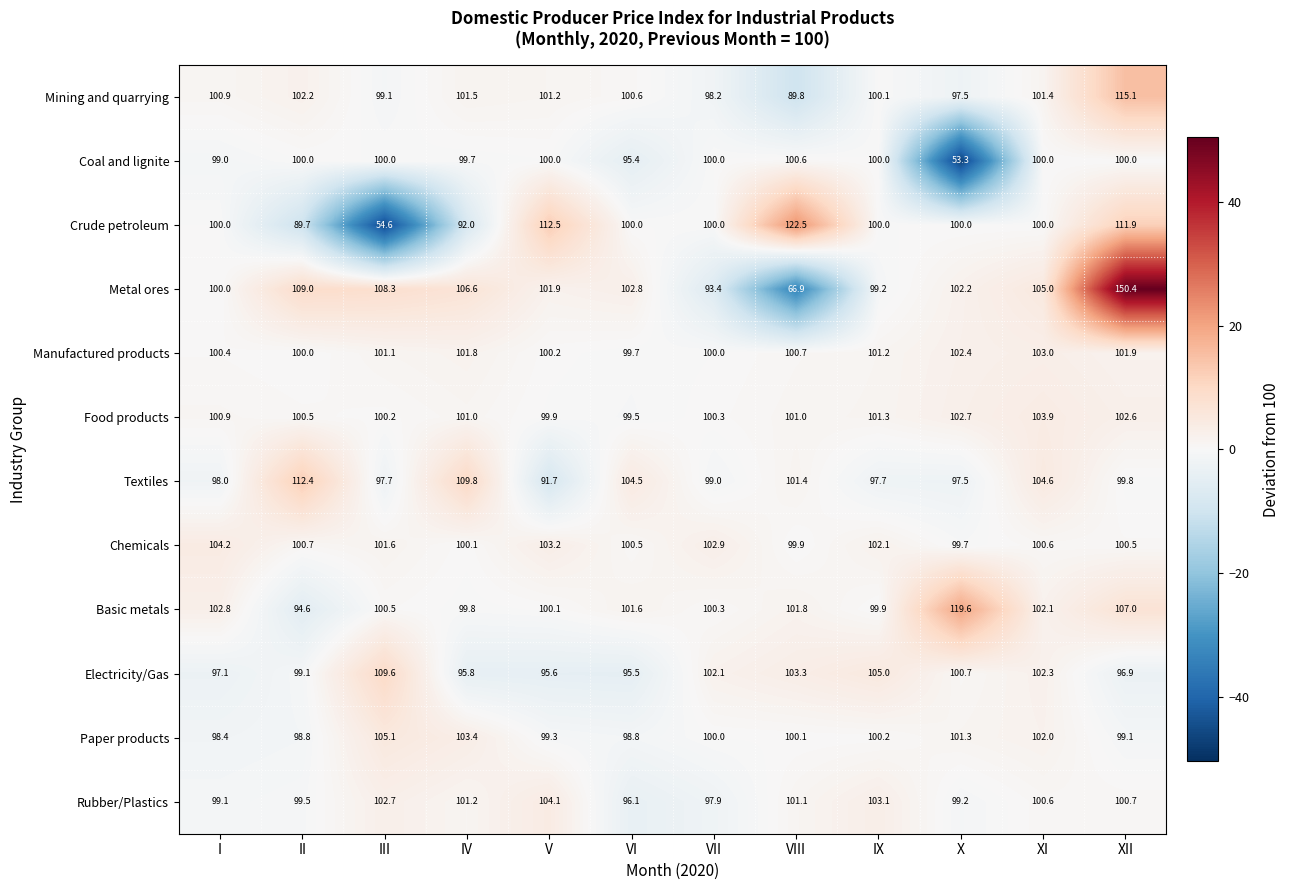

At XII, list the series in order from smallest to largest.

Electricity/Gas, Paper products, Textiles, Coal and lignite, Chemicals, Rubber/Plastics, Manufactured products, Food products, Basic metals, Crude petroleum, Mining and quarrying, Metal ores